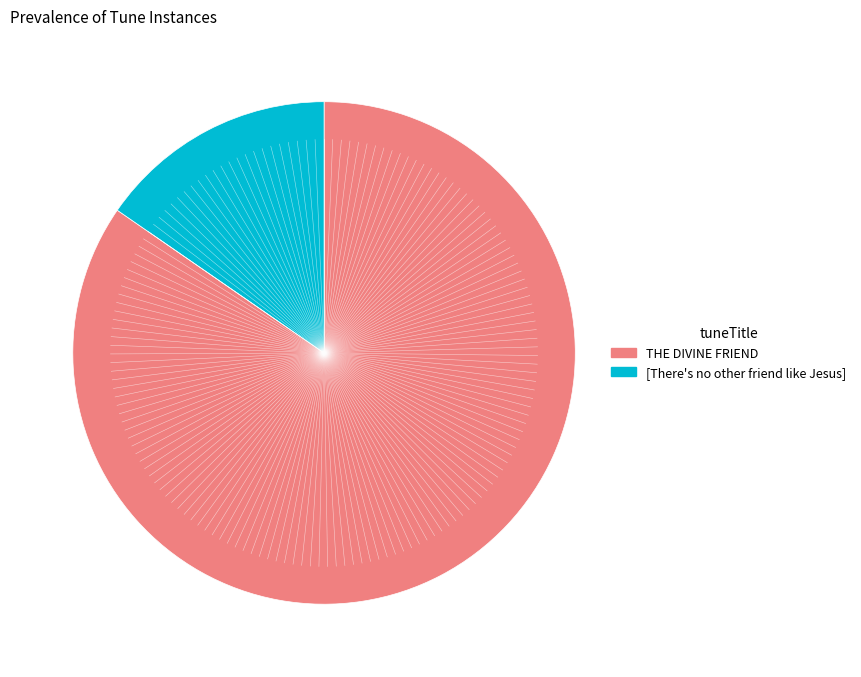

Between [There's no other friend like Jesus] and THE DIVINE FRIEND, which is larger?

THE DIVINE FRIEND